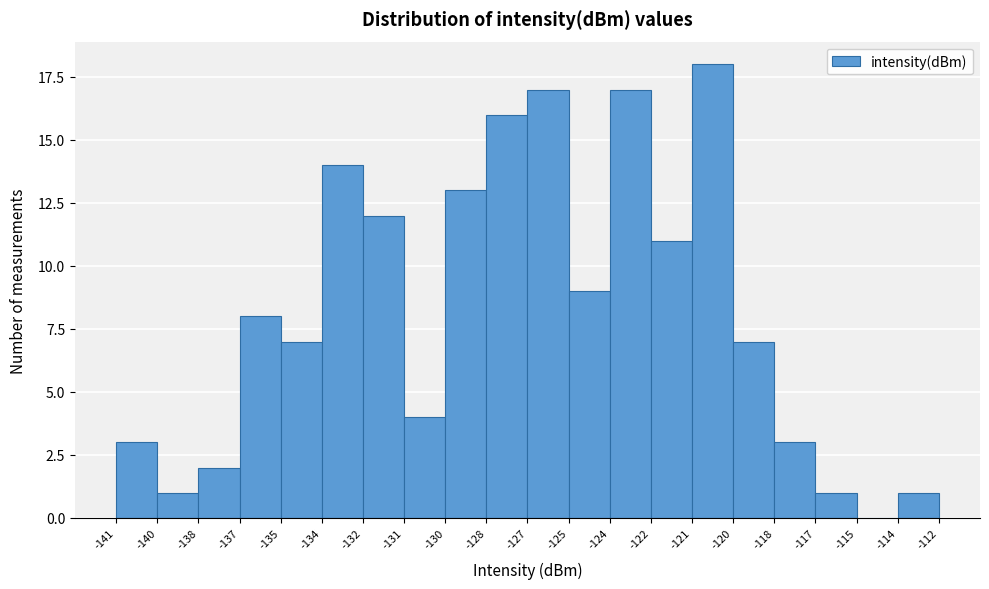

Reading left to right, extract all data points from this chart.

-141=3	-140=1	-138=2	-137=8	-135=7	-134=14	-132=12	-131=4	-130=13	-128=16	-127=17	-125=9	-124=17	-122=11	-121=18	-120=7	-118=3	-117=1	-115=0	-114=1